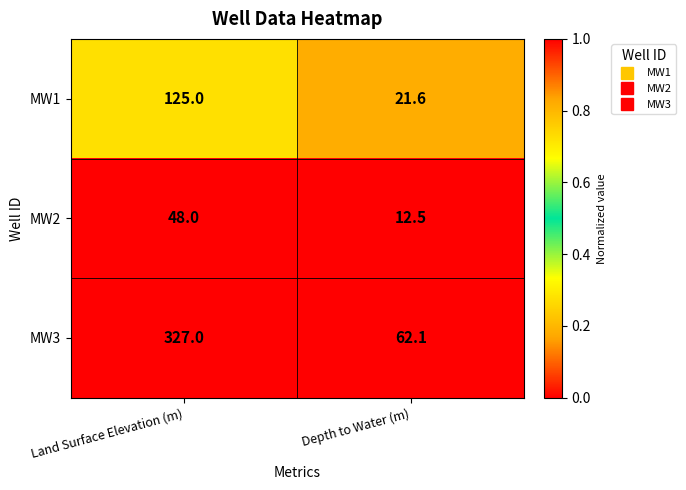

Where is MW3 nearest to the value 194?

Depth to Water (m)